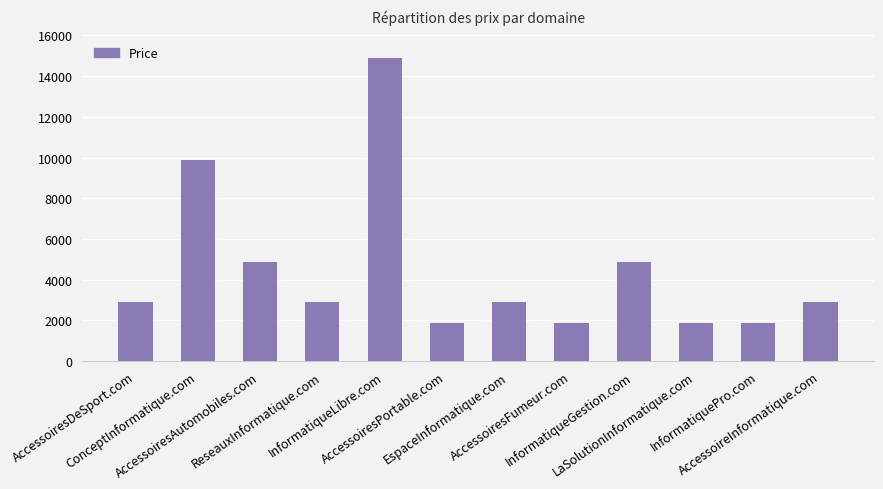

What is the greatest value displayed?

14888